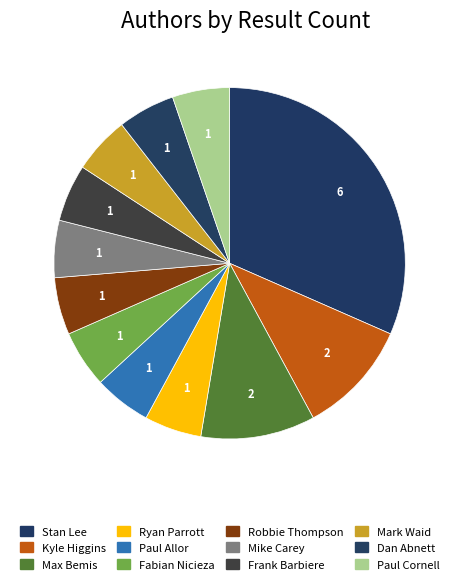

Which slice is the smallest?

Ryan Parrott